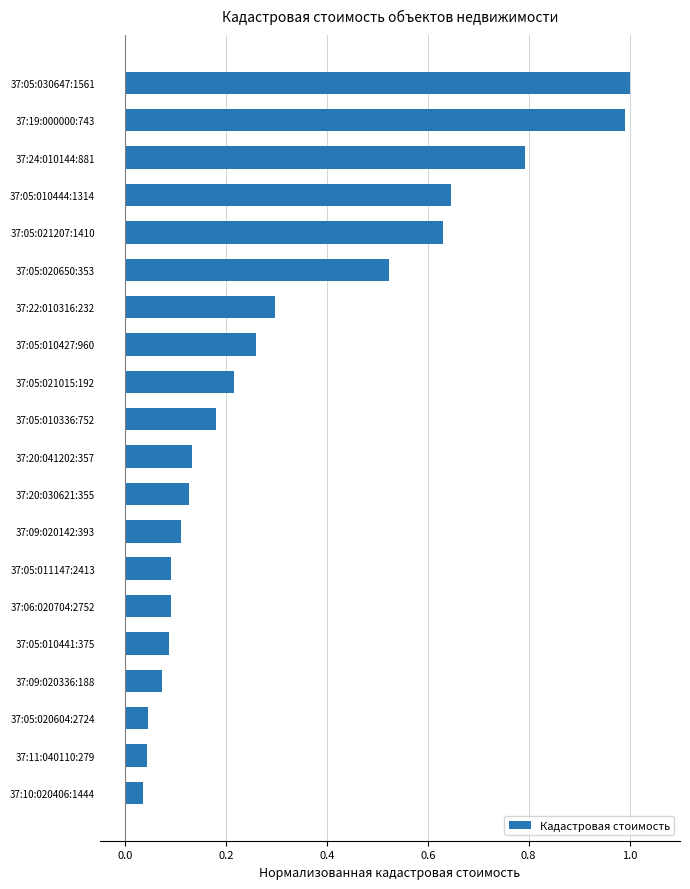

What is the maximum value shown in the chart?

1.0